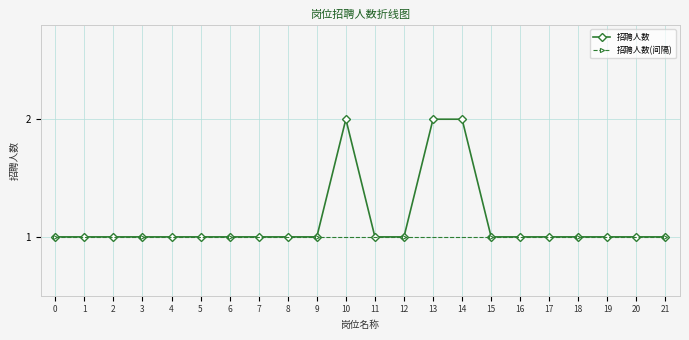

What is the value of the 招聘人数 point at the 21st from the left?

1